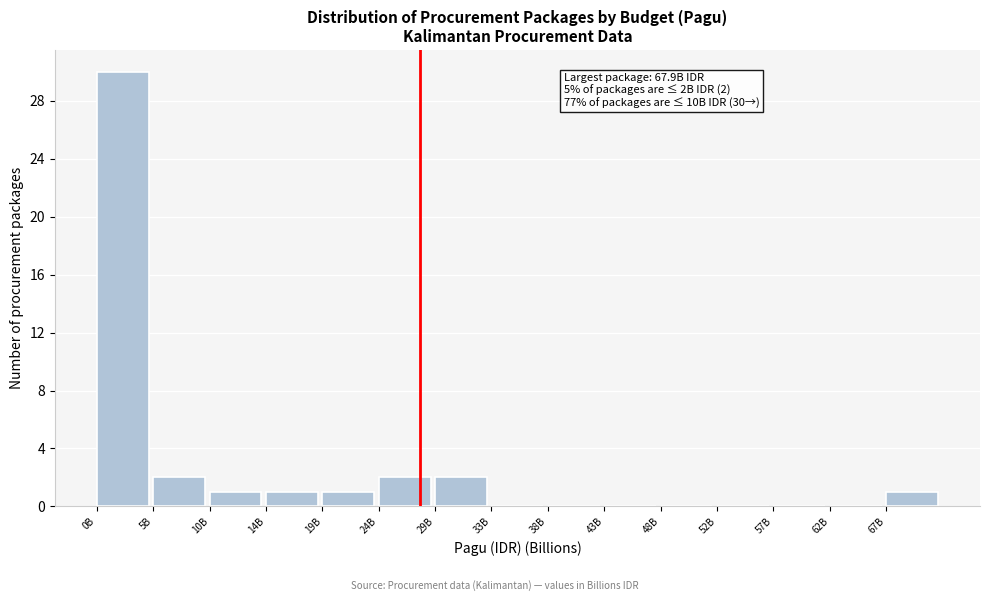

Reading left to right, what are all the values shown in this chart?

0B=30	5B=2	10B=1	14B=1	19B=1	24B=2	29B=2	33B=0	38B=0	43B=0	48B=0	52B=0	57B=0	62B=0	67B=1